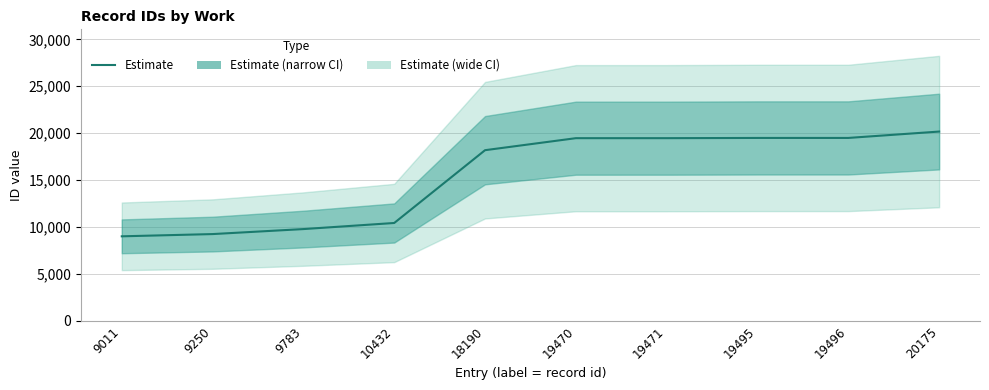

List the labels in order of value, largest first.

20175, 19496, 19495, 19471, 19470, 18190, 10432, 9783, 9250, 9011